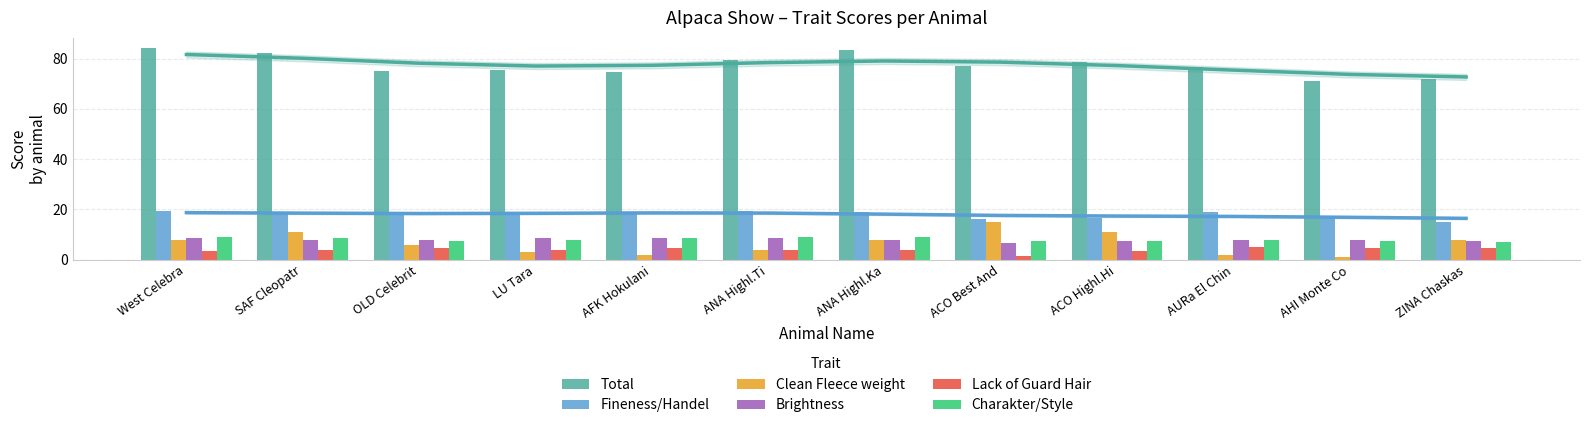

What is the spread (max minus min) of values at ANA Highl.Ka?

79.5